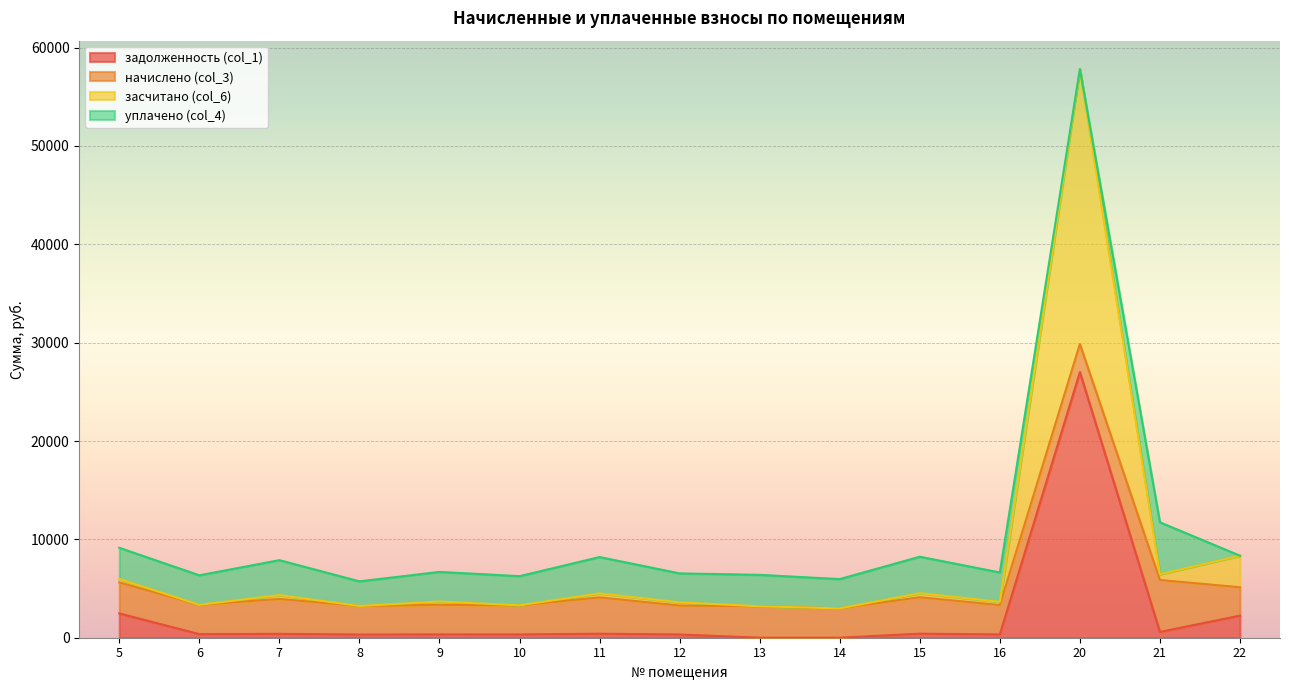

Is it true that задолженность (col_1) equals 411.8 at 15?

True